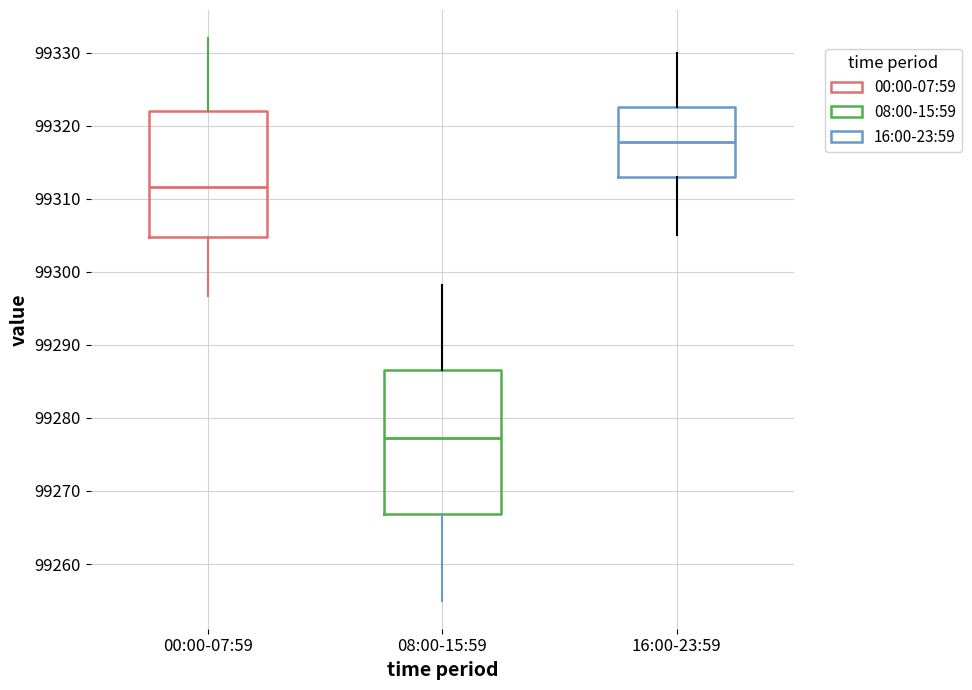

Where is the upper edge of the box for 08:00-15:59 on the y-axis? The values are not printed on the chart, so give them approximately, as read against the axis.

99287